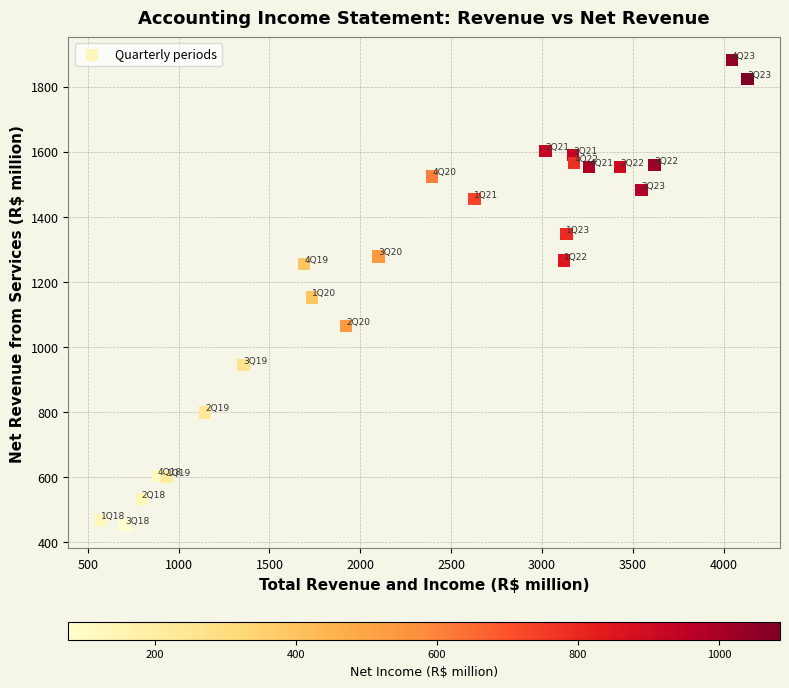

What is the range of X values (max minus min)?

3561.4